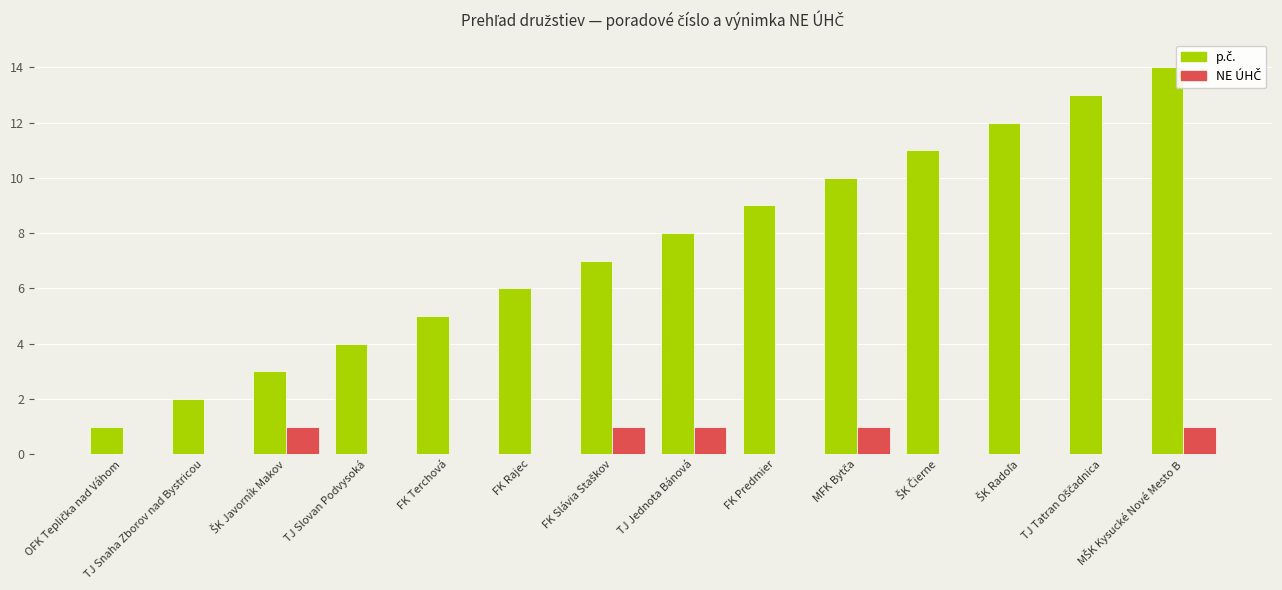

What is the total value across all series at FK Terchová?

5